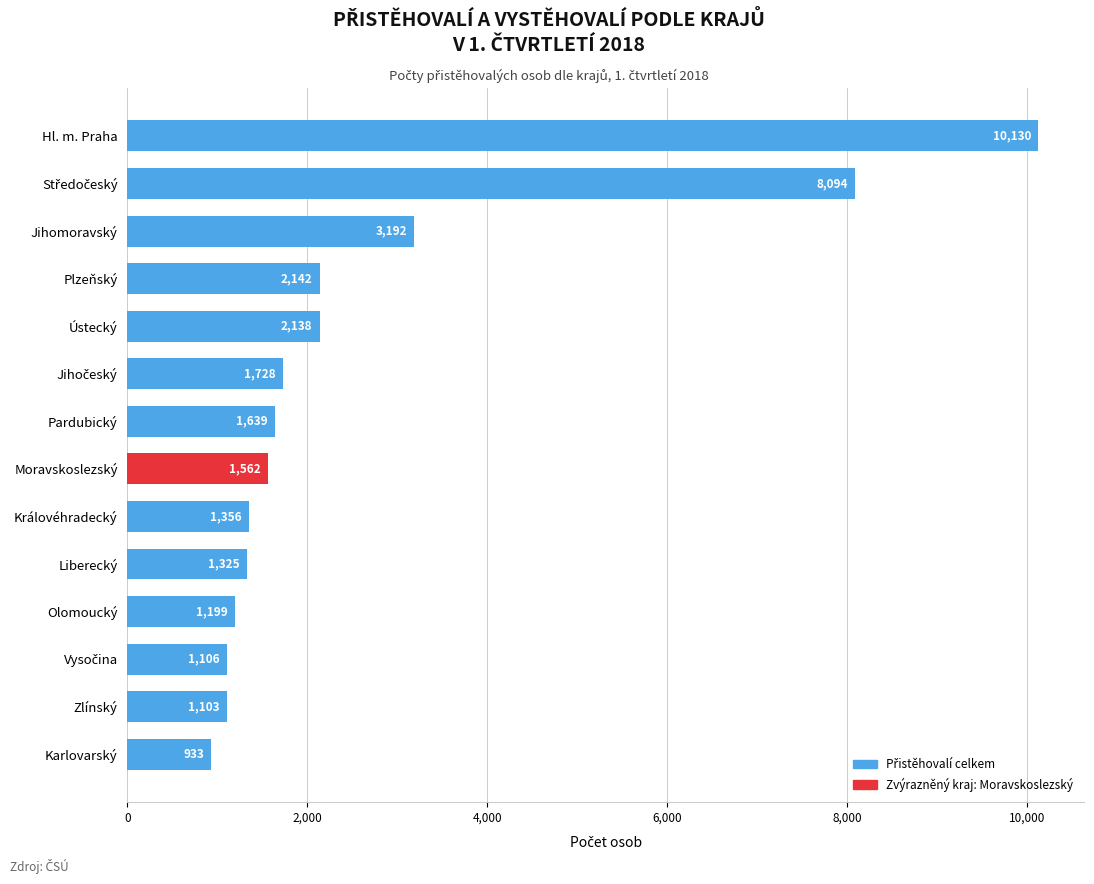

The chart shows a value of 1199 at Olomoucký. True or false?

True